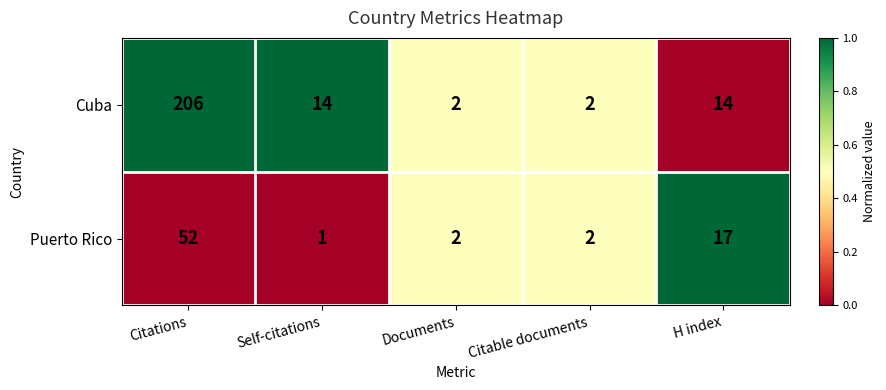

Which series changed the most between Citations and Citable documents?

Cuba